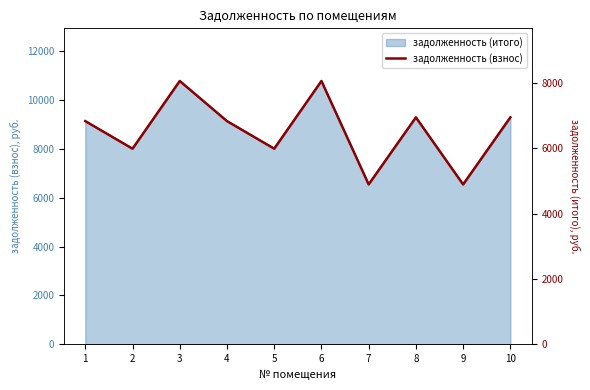

Which has a higher value, 4 or 5?

4